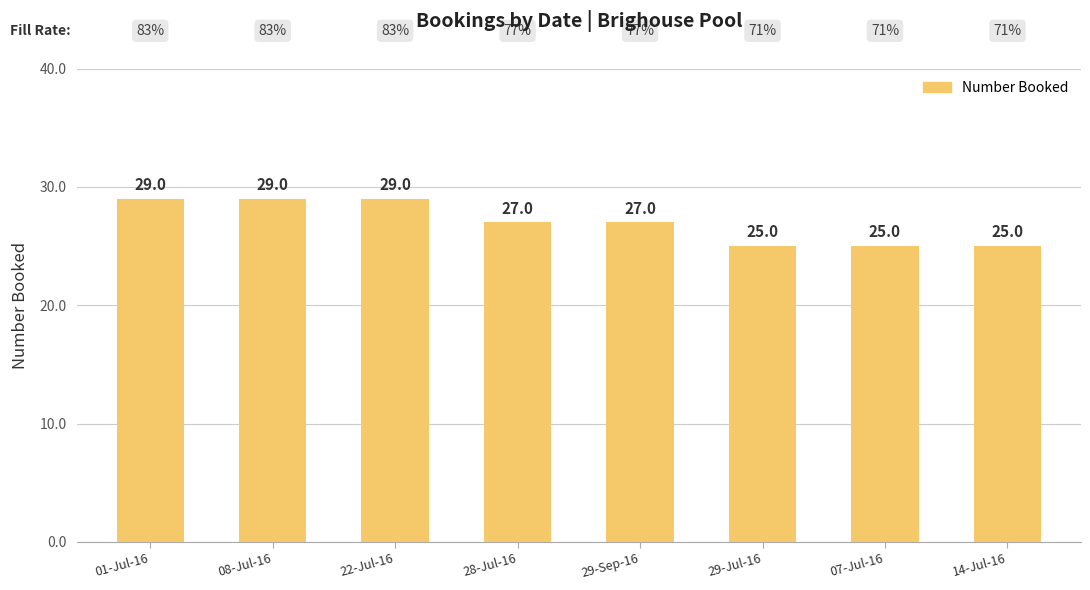

What is the maximum value shown in the chart?

29